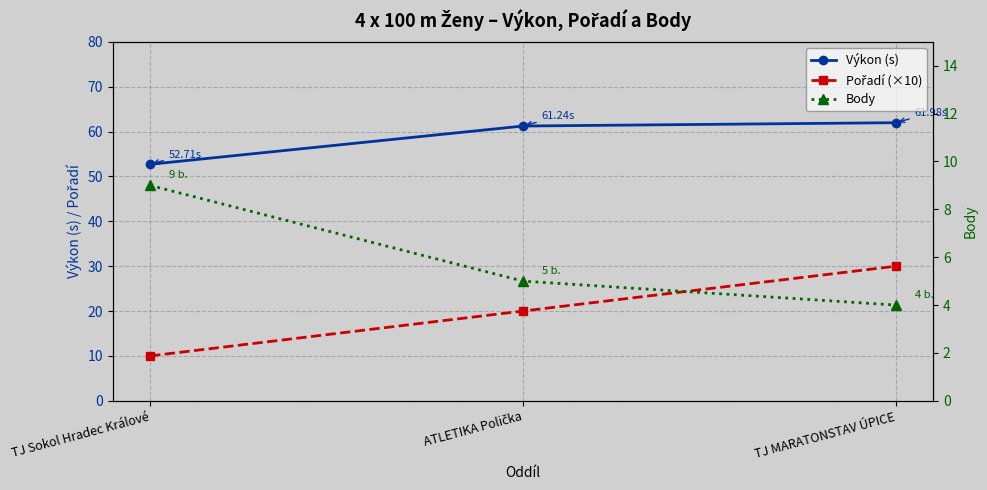

Which series has the largest range (max minus min)?

Pořadí (×10)